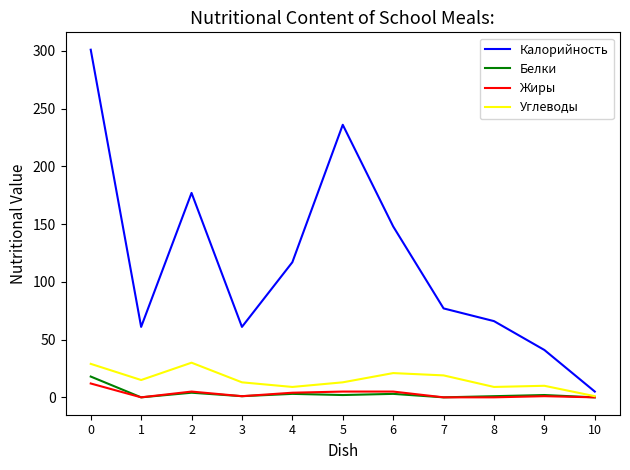

At which category does Углеводы reach its first local valley?

1